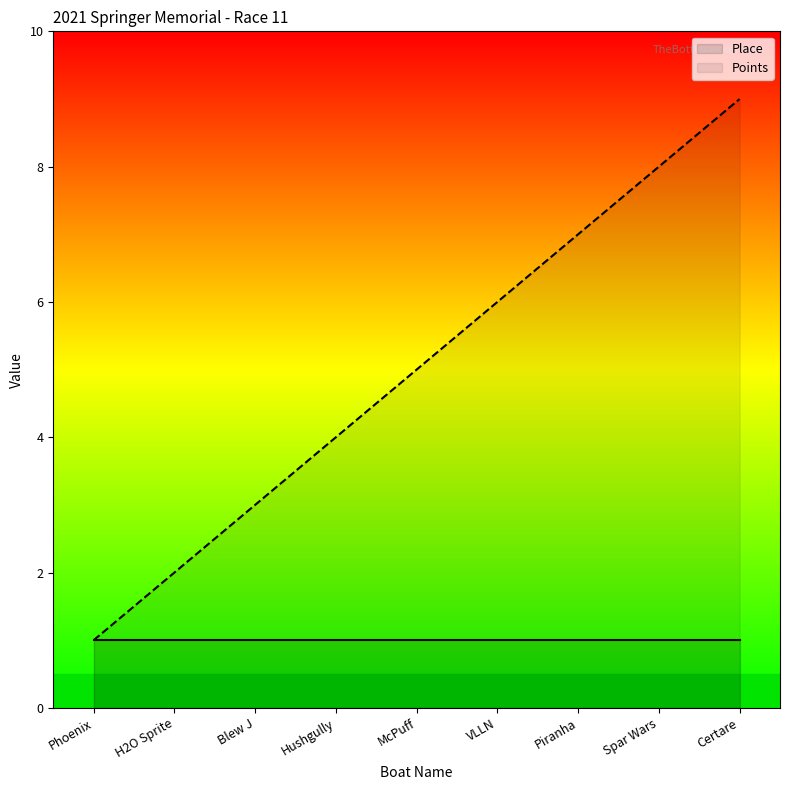

Where is the data nearest to the value 5?

McPuff